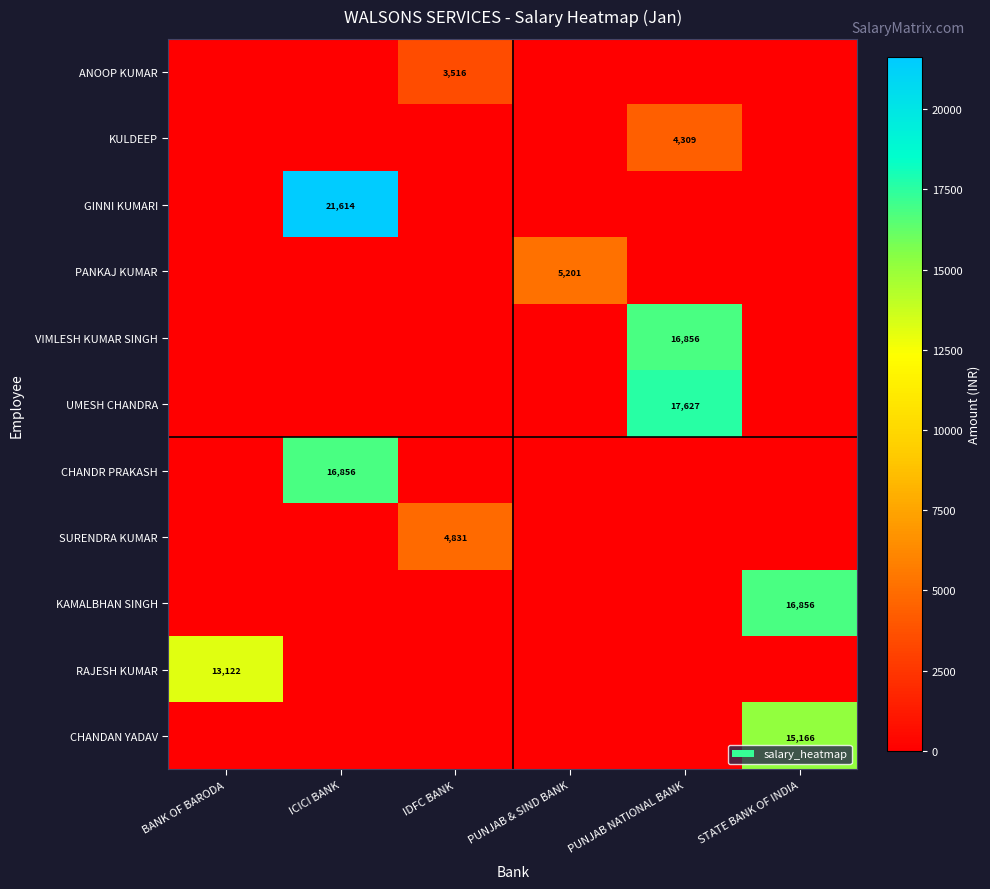

How many values in the VIMLESH KUMAR SINGH series exceed 0?

1